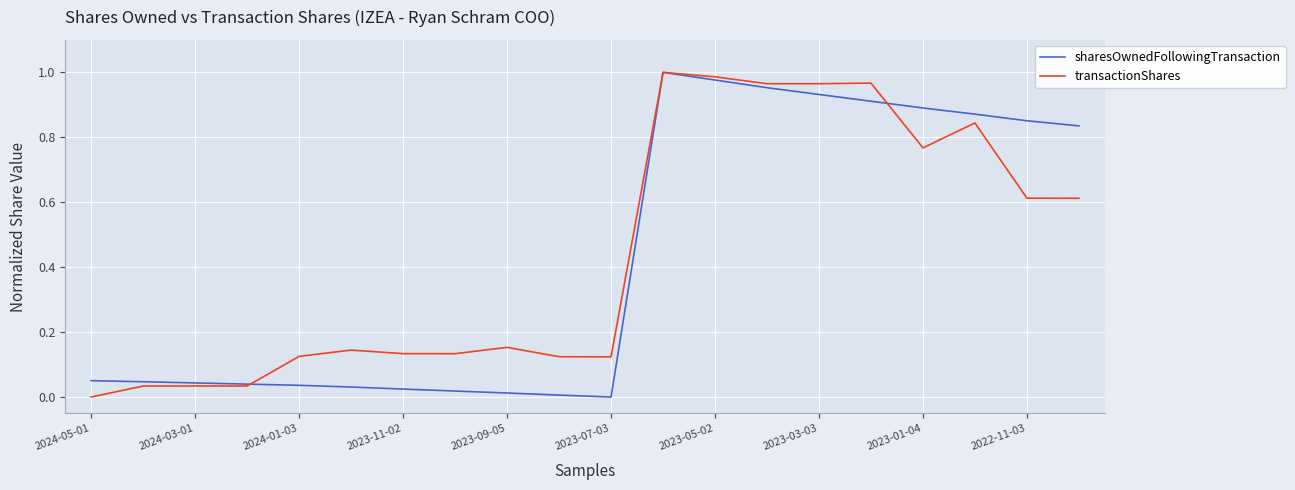

What are all the series names shown in the legend?

sharesOwnedFollowingTransaction, transactionShares